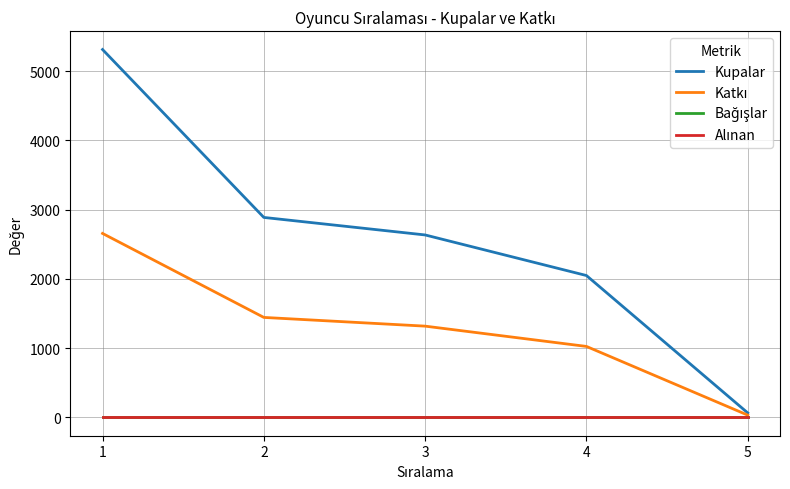

Is this an area chart (filled region under the line)?

No